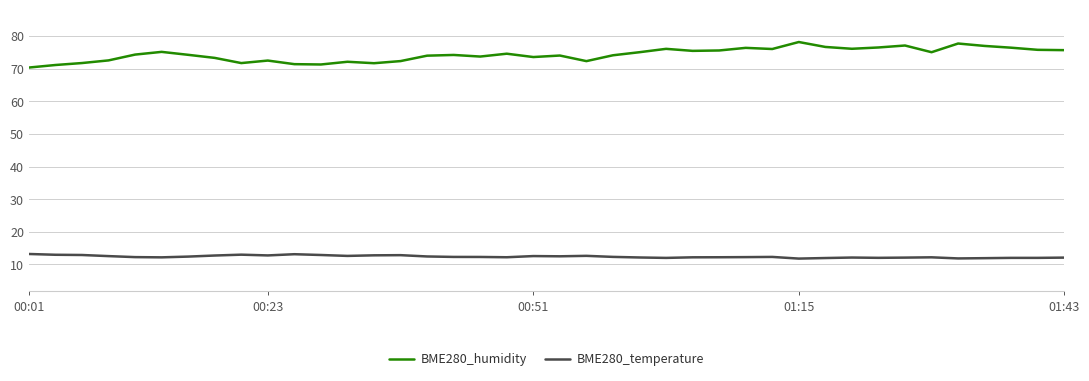

List the series in order of their overall mean, highest first.

BME280_humidity, BME280_temperature